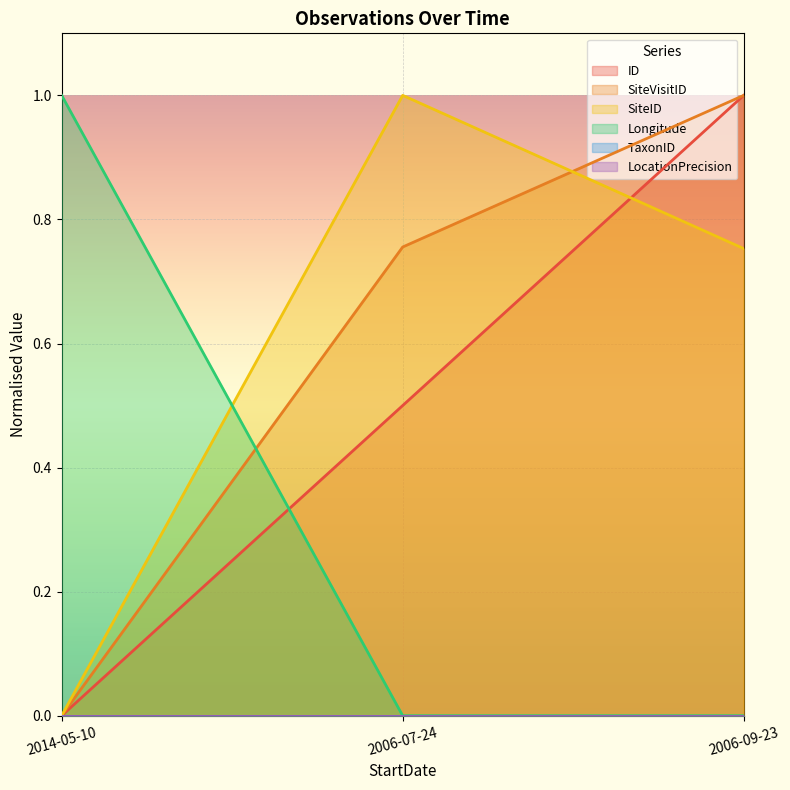

List the labels in order of SiteID value, smallest first.

2014-05-10, 2006-09-23, 2006-07-24